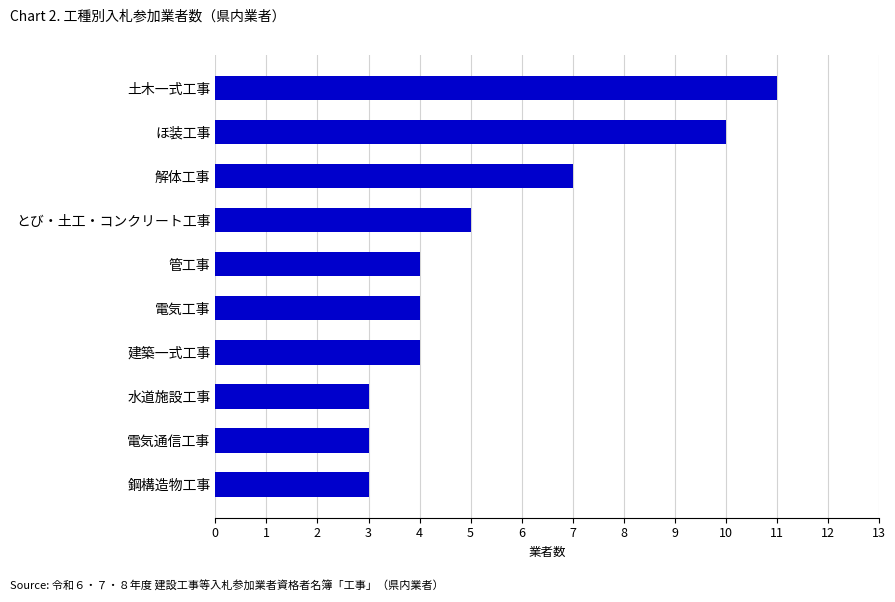

Reading top to bottom, list all the values displayed in this chart.

11	10	7	5	4	4	4	3	3	3